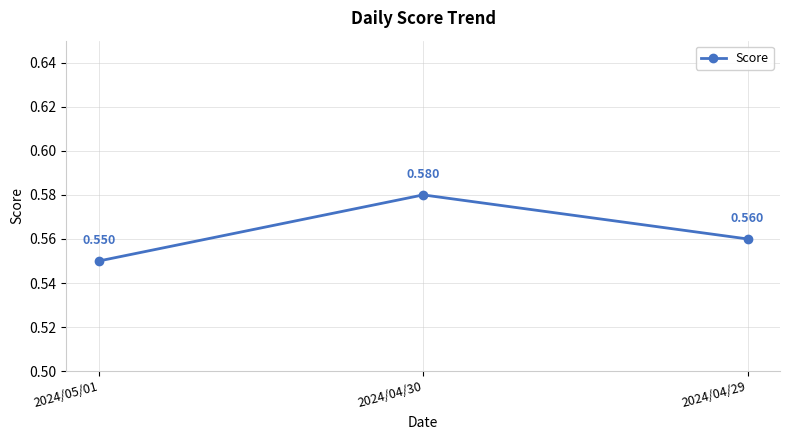

The chart shows a value of 0.6 at 2024/05/01. True or false?

True